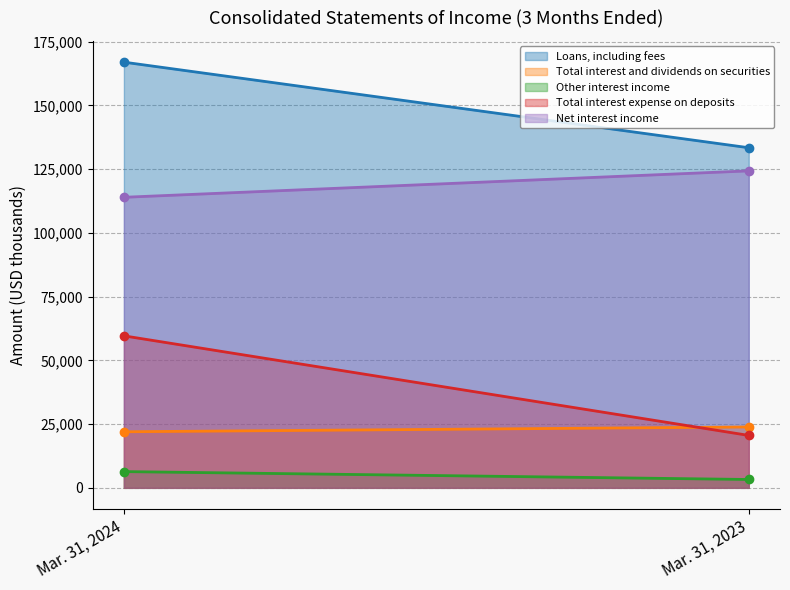

The value of Total interest expense on deposits at Mar. 31, 2024 is 59618. True or false?

True